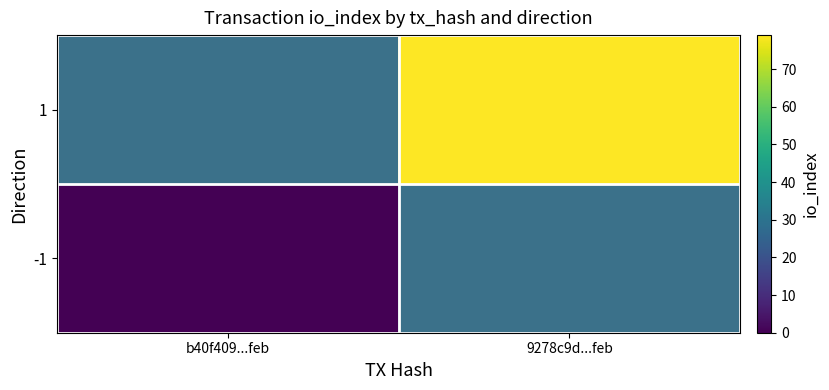

List the series in order of their overall mean, highest first.

-1, 1